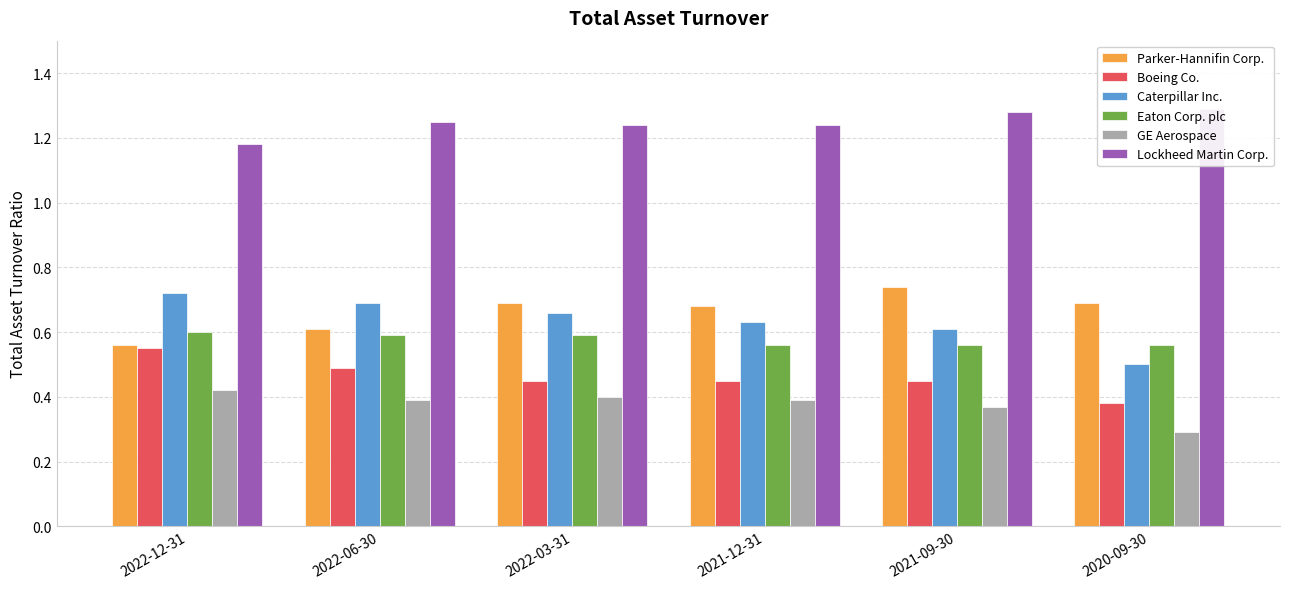

What is the sum of the Parker-Hannifin Corp. values at 2022-03-31 and 2022-12-31?

1.2